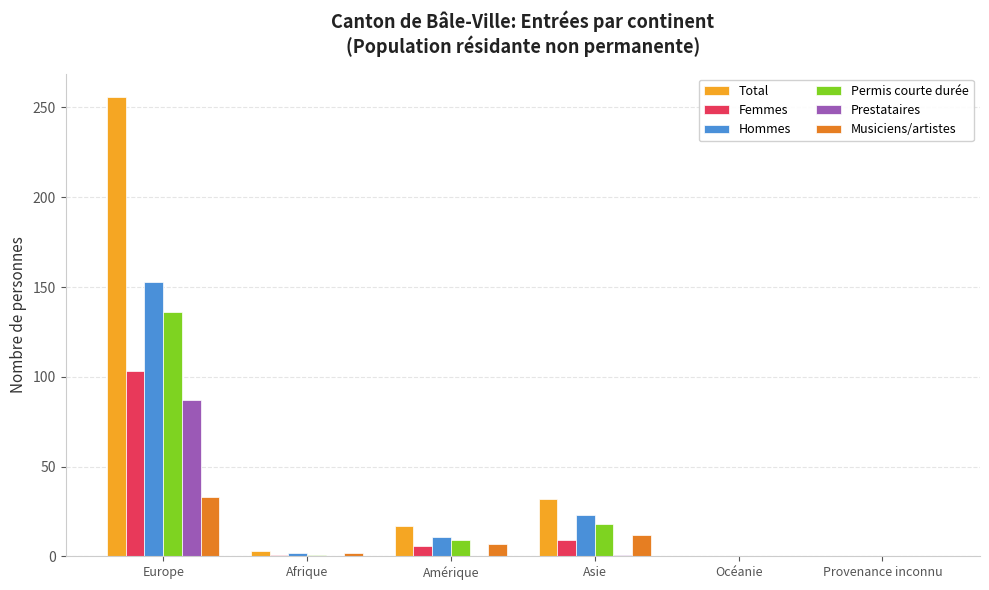

What are all the series names shown in the legend?

Total, Femmes, Hommes, Permis courte durée, Prestataires, Musiciens/artistes